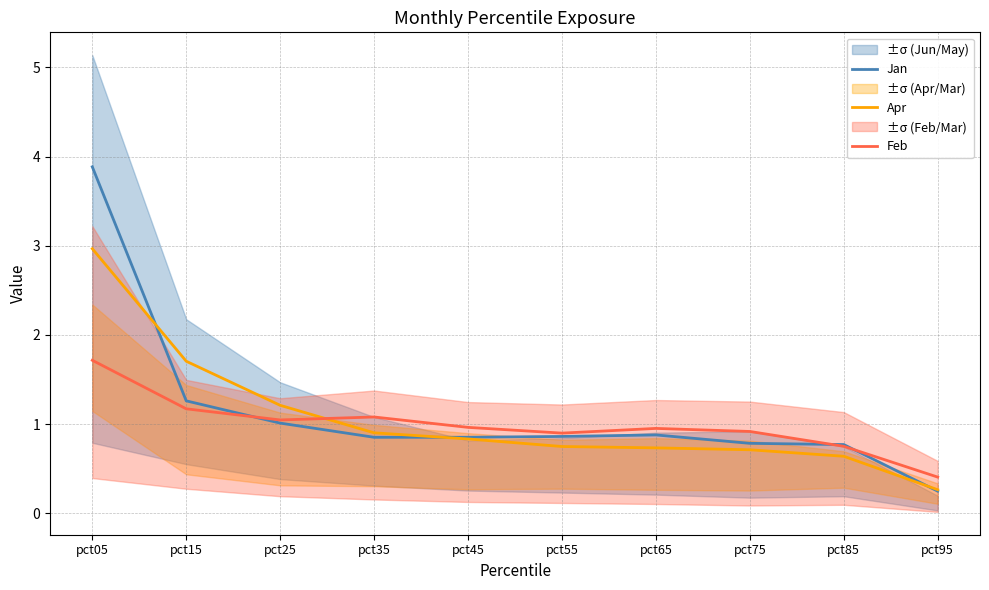

What is the spread (max minus min) of values at pct35?

0.2